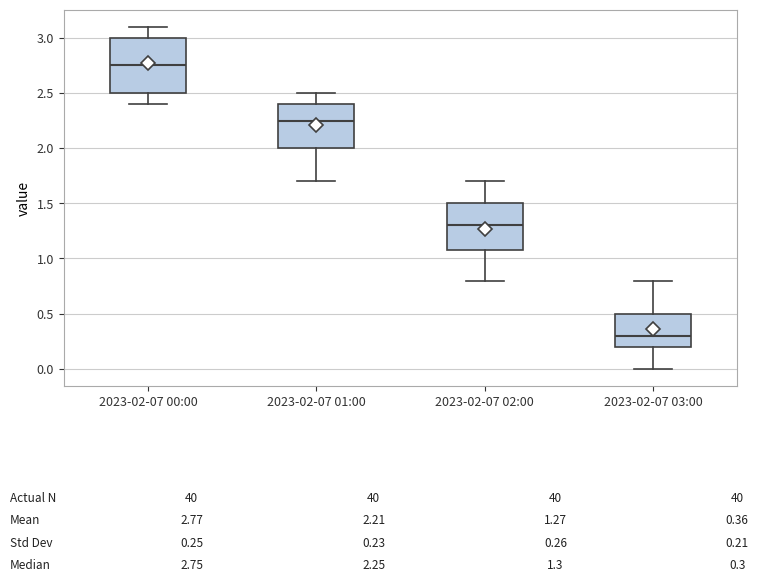

Which box is the tallest, from its lower edge to its upper edge?

2023-02-07 00:00